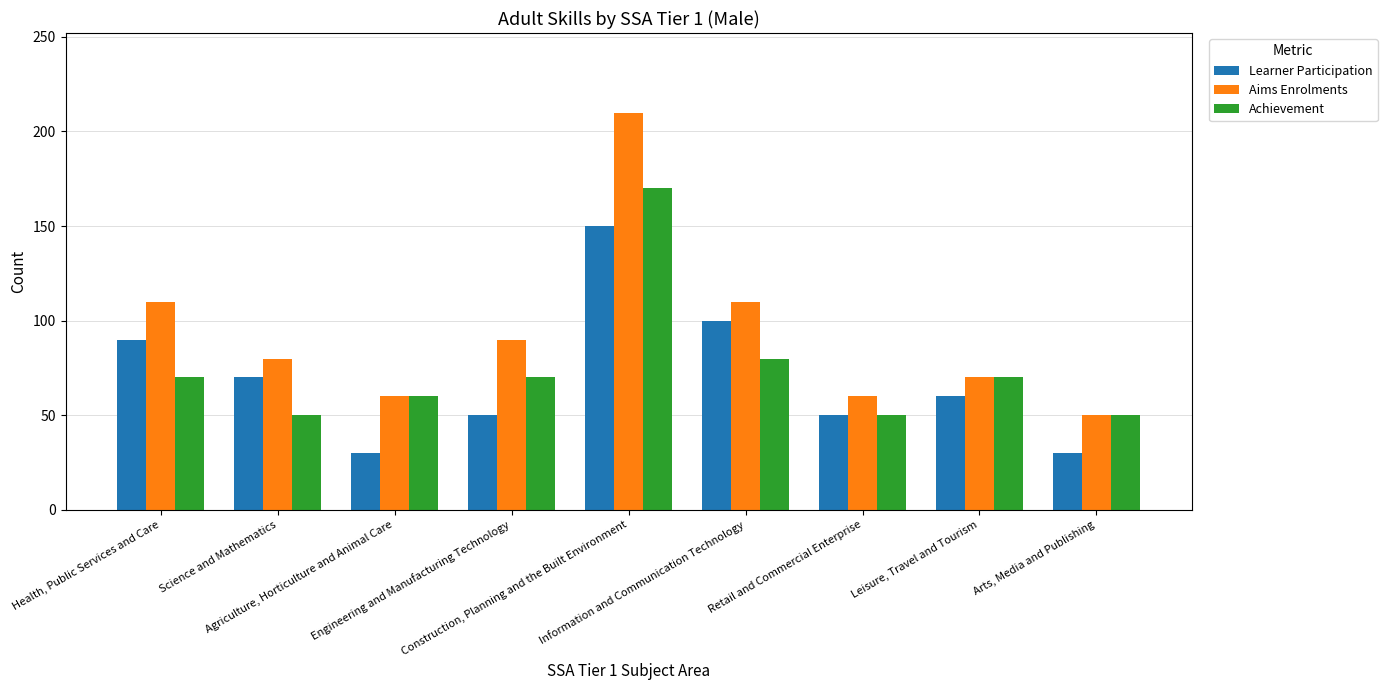

Rank the series by their average value, from highest to lowest.

Aims Enrolments, Achievement, Learner Participation